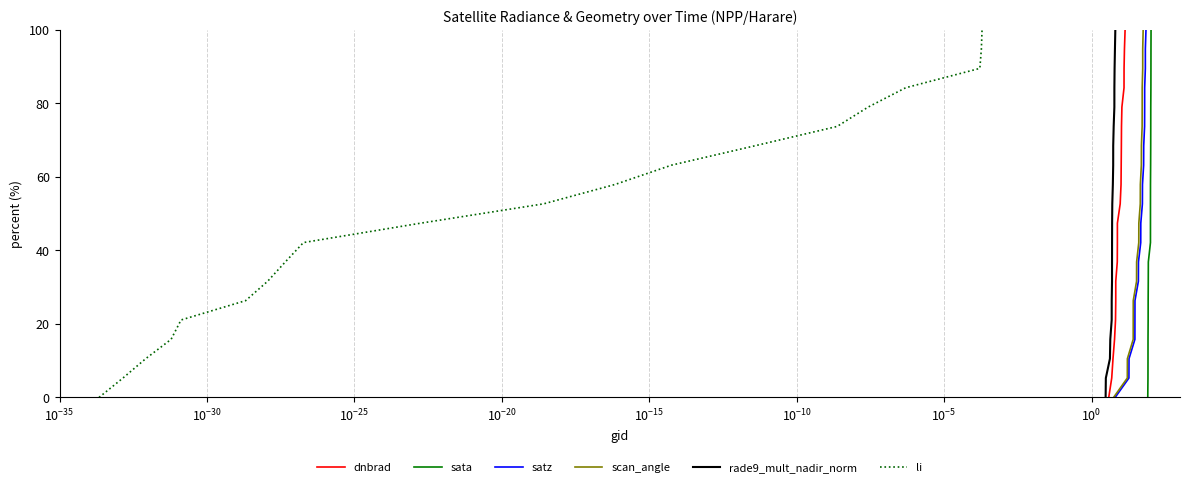

What is the difference between the maximum and minimum values in the li series?

100.0